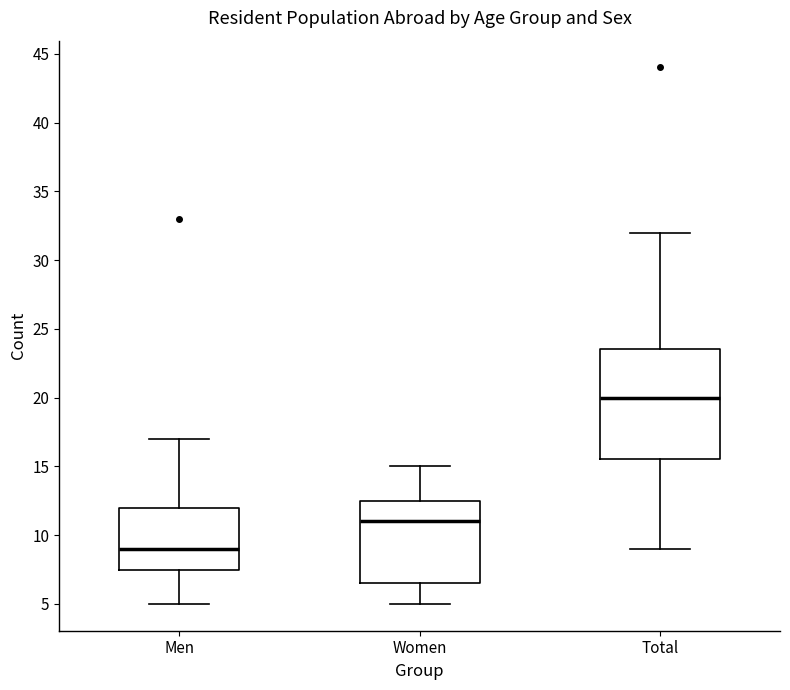

Where does the median line of the box for Men sit on the y-axis? The values are not printed on the chart, so give them approximately, as read against the axis.

9.0